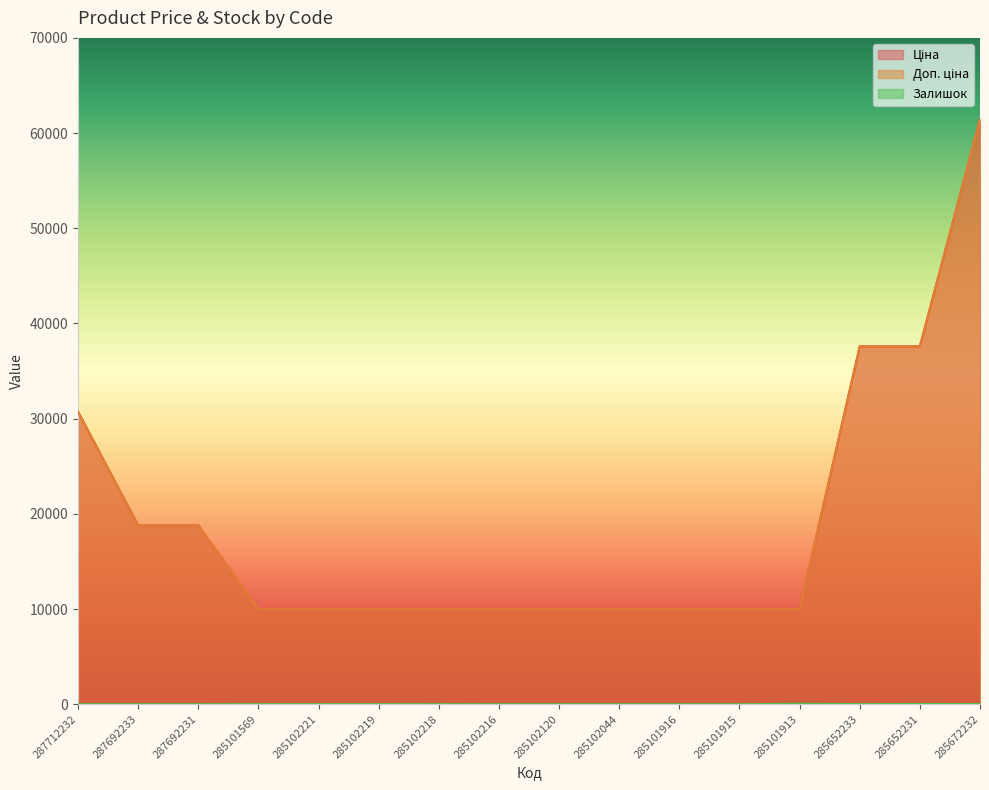

Reading left to right, what are all the values shown in this chart?

Ціна: 30717.1	18796.8	18796.8	9975.0	9975.0	9975.0	9975.0	9975.0	9975.0	9975.0	9975.0	9975.0	9975.0	37593.6	37593.6	61434.3
Доп. ціна: 30717.1	18796.8	18796.8	9975.0	9975.0	9975.0	9975.0	9975.0	9975.0	9975.0	9975.0	9975.0	9975.0	37593.6	37593.6	61434.3
Залишок: 0.0	0.0	0.0	7.0	11.0	9.0	3.0	0.0	0.0	1.0	0.0	0.0	47.0	13.0	23.0	16.0